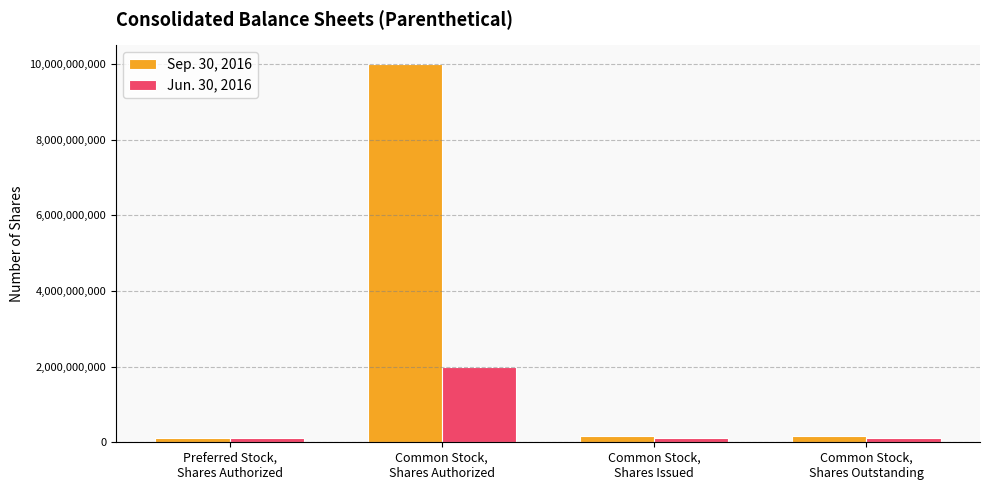

Which series has the widest spread of values?

Sep. 30, 2016